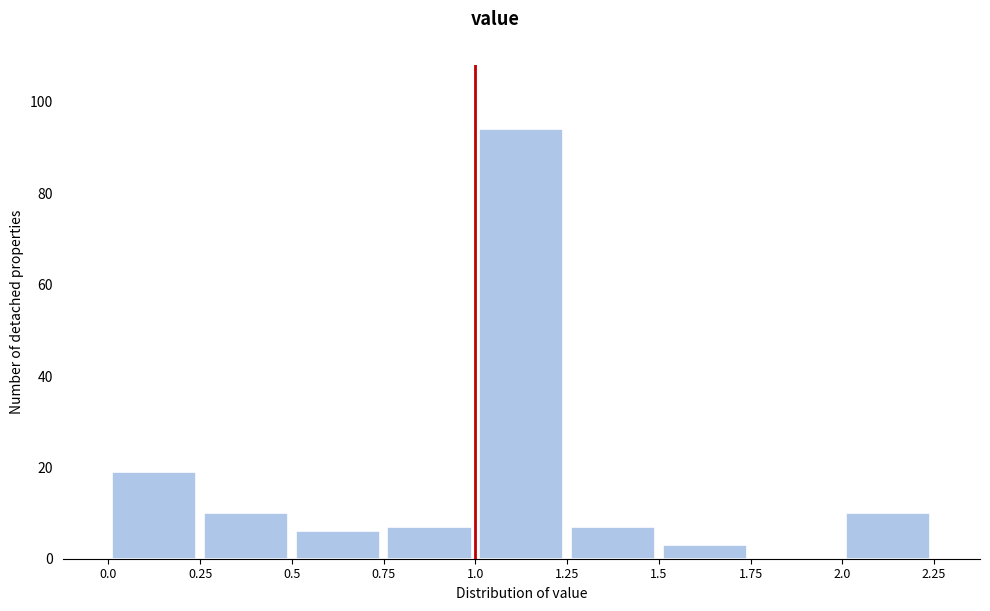

Reading left to right, list every bar in this chart as the range it spans on the x-axis followed by its height. The values are not printed on the chart, so give them approximately, as read against the axis.

0.0 to 0.25: 20
0.25 to 0.5: 10
0.5 to 0.75: 6
0.75 to 1.0: 8
1.0 to 1.25: 94
1.25 to 1.5: 8
1.5 to 1.75: 4
1.75 to 2.0: 0
2.0 to 2.25: 10